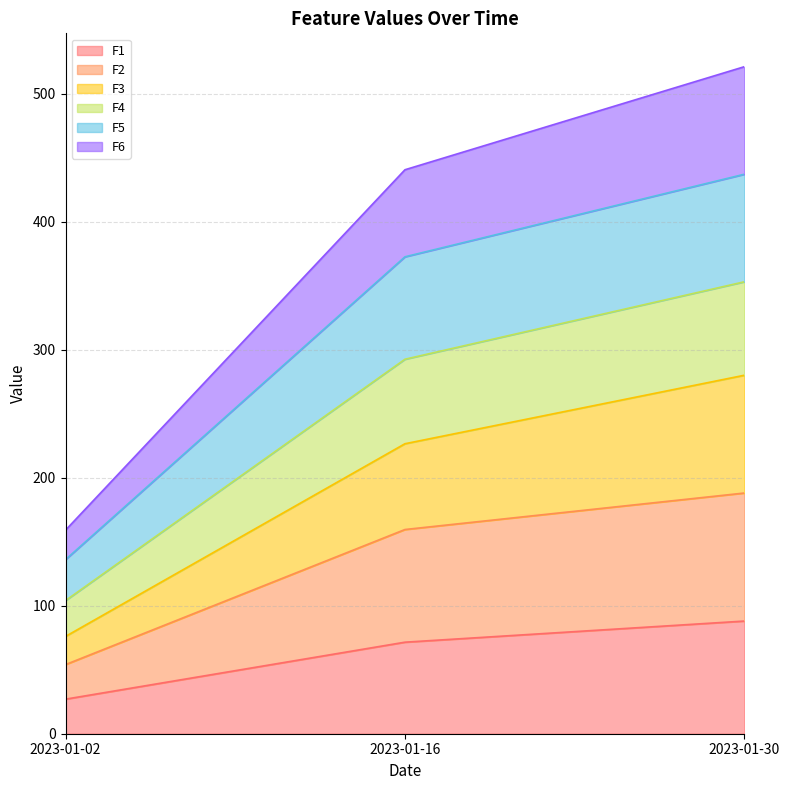

What is the lowest value of the F1 series?

27.0